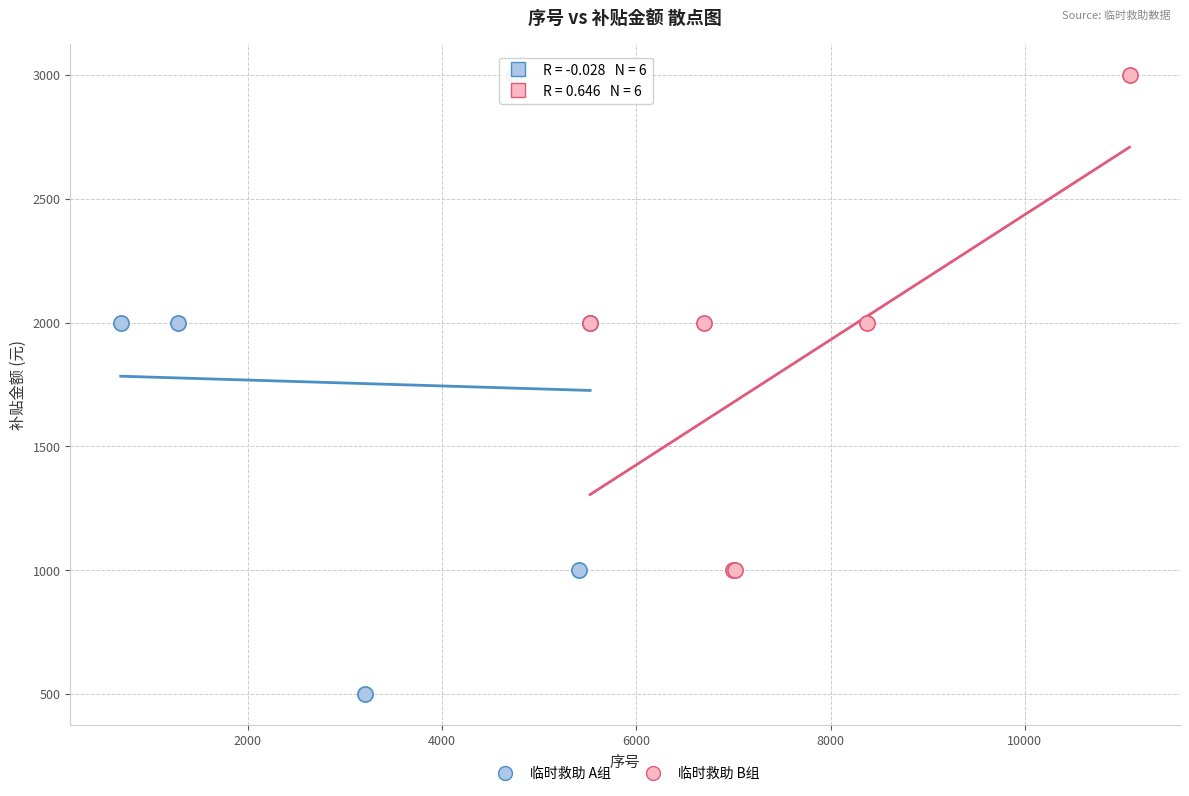

Which series contains the lowest Y value?

临时救助 A组